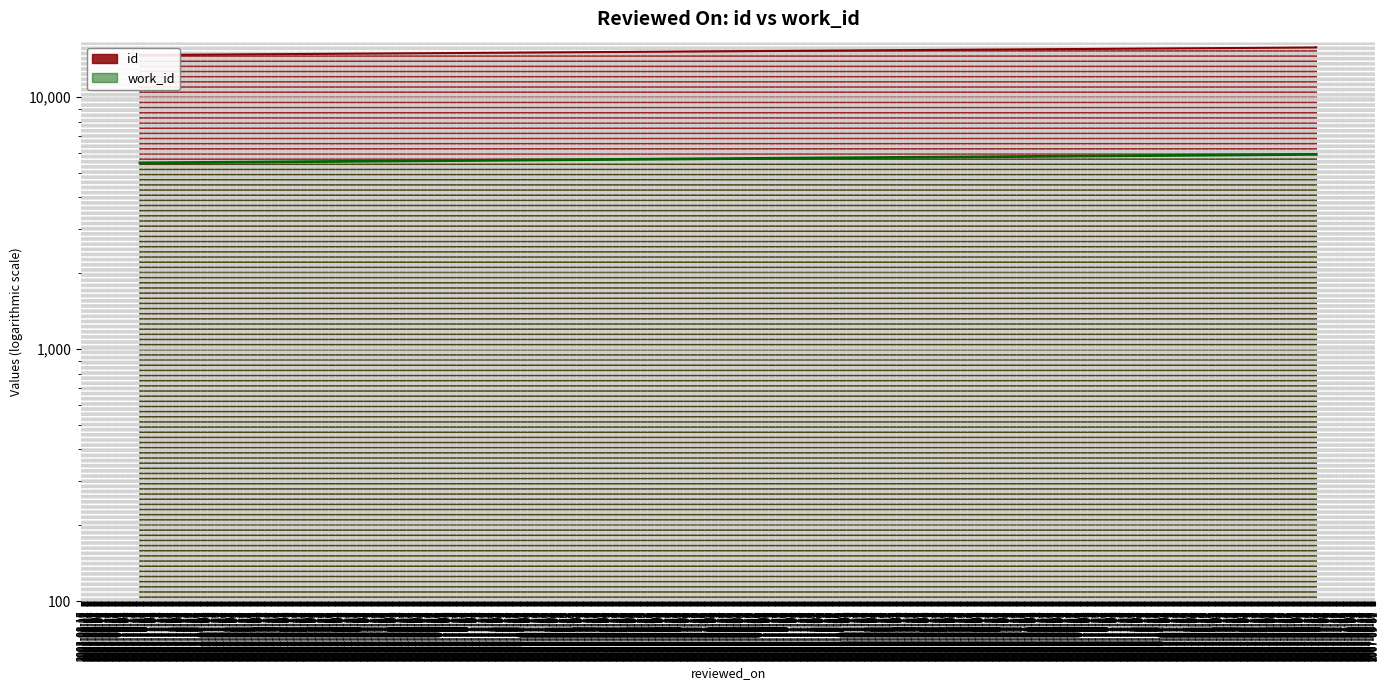

Which series has the largest total across all categories?

id